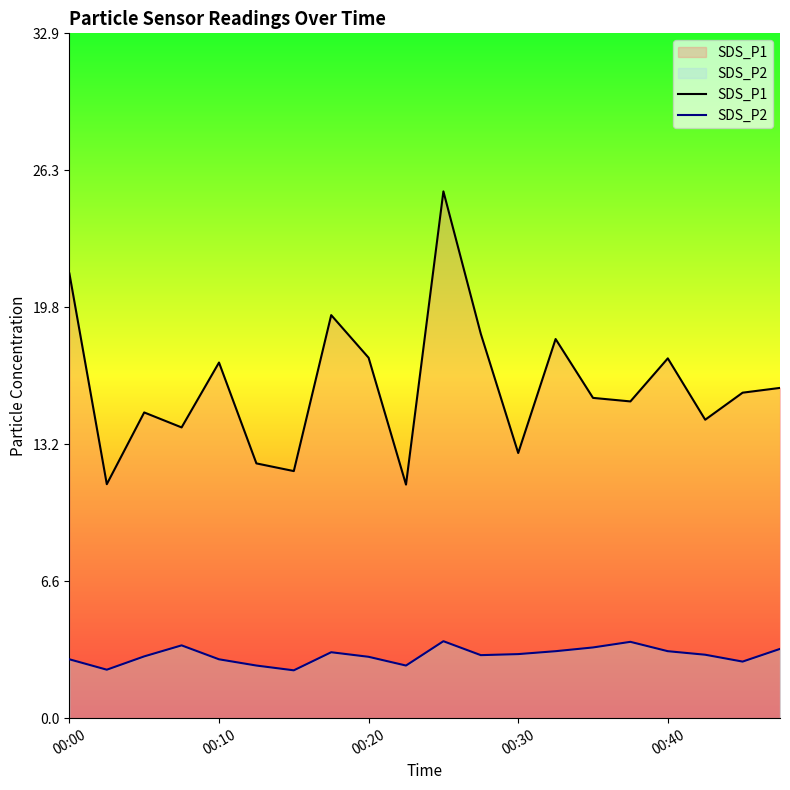

At how many categories does at least one series exceed 18?

5